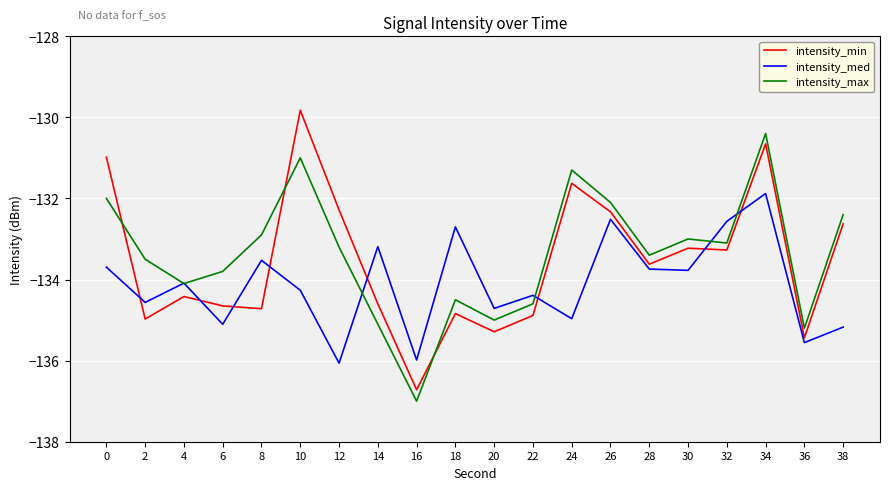

True or false: intensity_max has a value of -133.0 at 30.

True